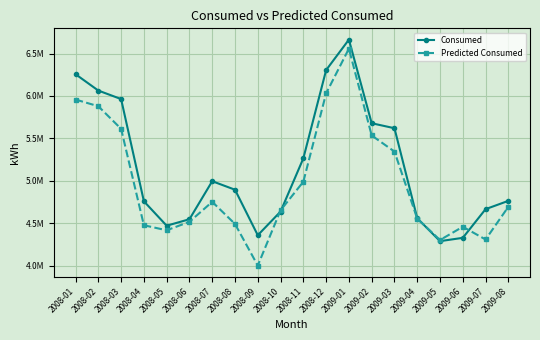

Which series ends up on top after the final intersection of Consumed and Predicted Consumed?

Consumed